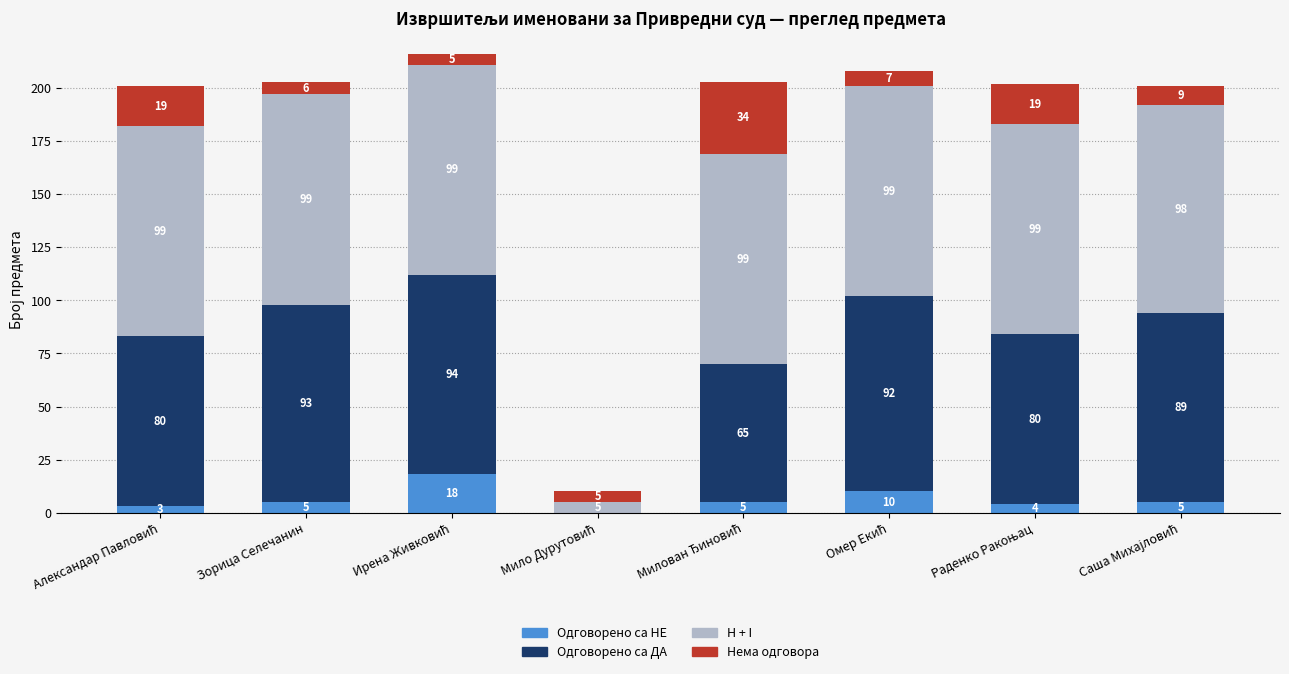

Does the chart contain stacked bars?

Yes